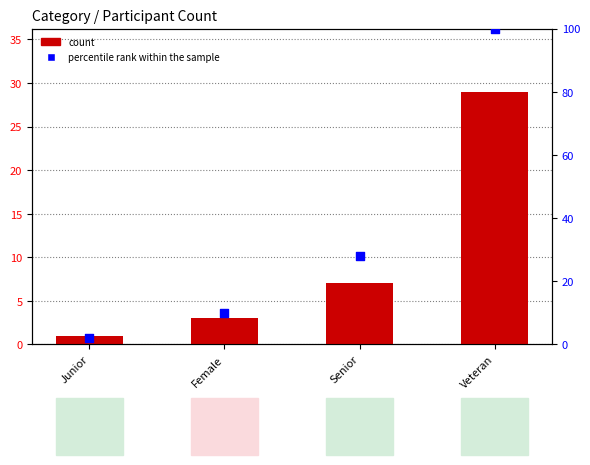

At how many categories does at least one series exceed 7?

3